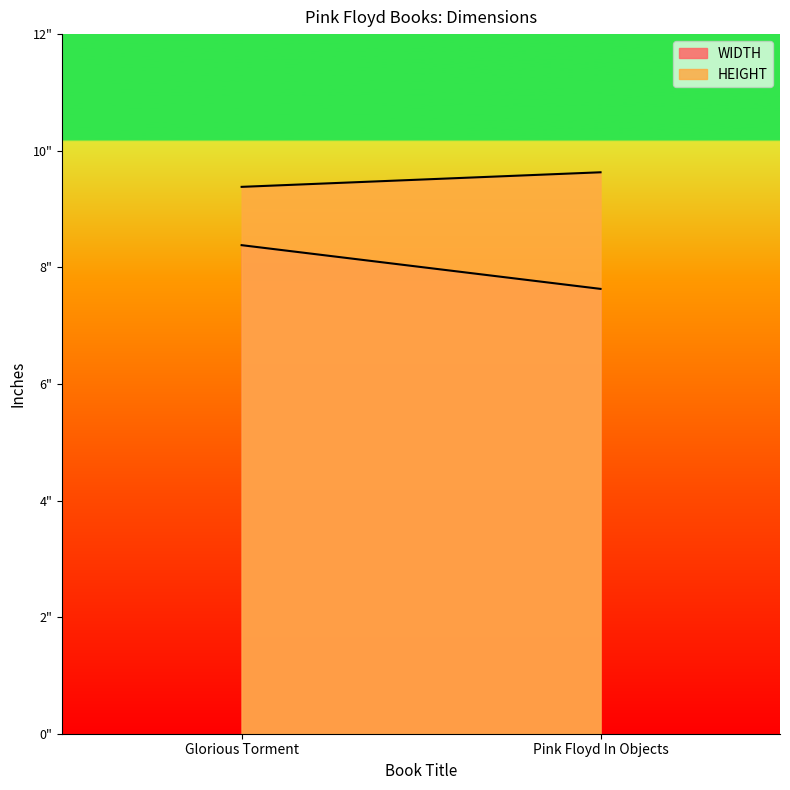

What is the difference between the highest and lowest values at Glorious Torment?

1.0